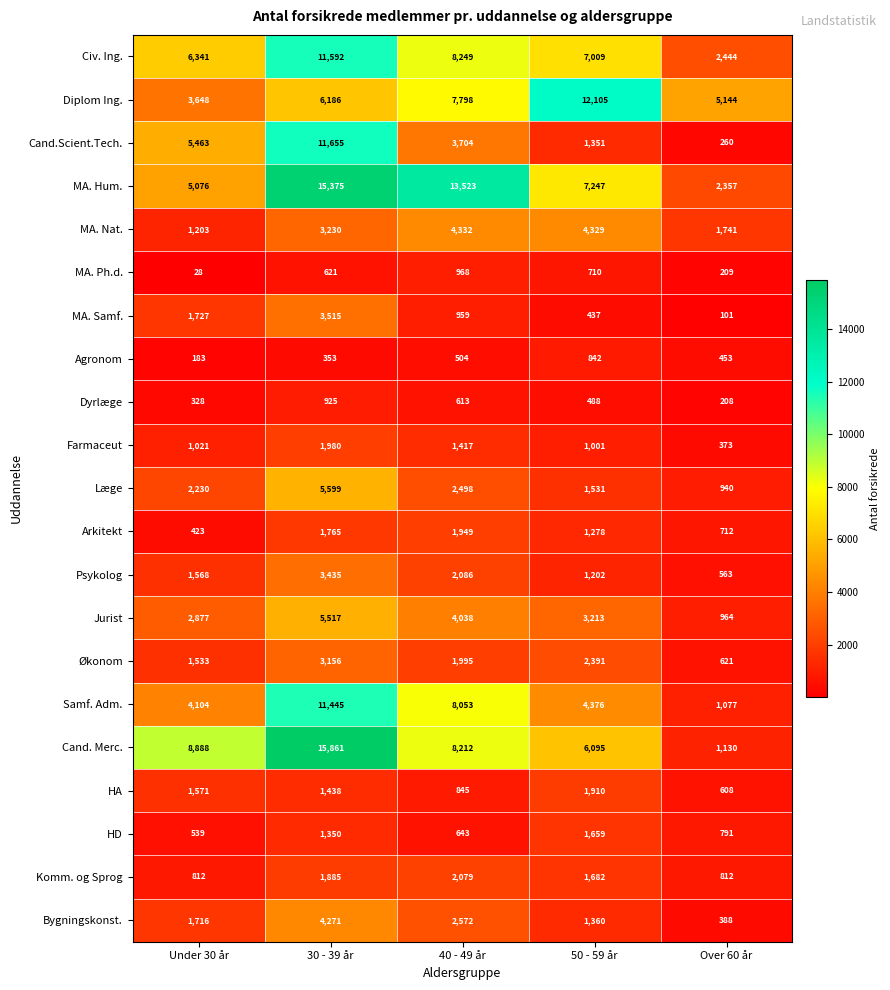

Which series has the largest total across all categories?

MA. Hum.